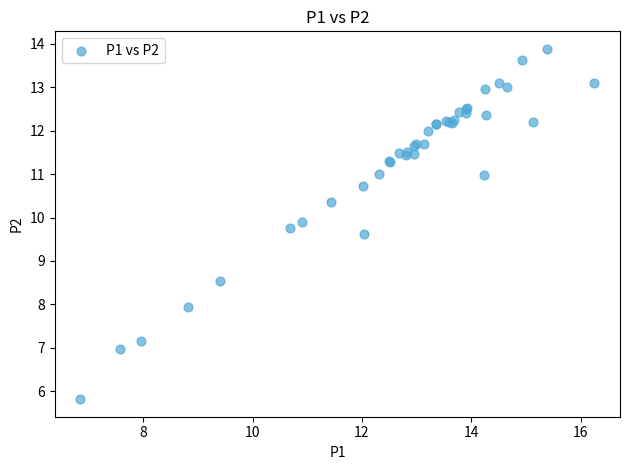

What Y value in the scatter plot is closest to 9?

8.6